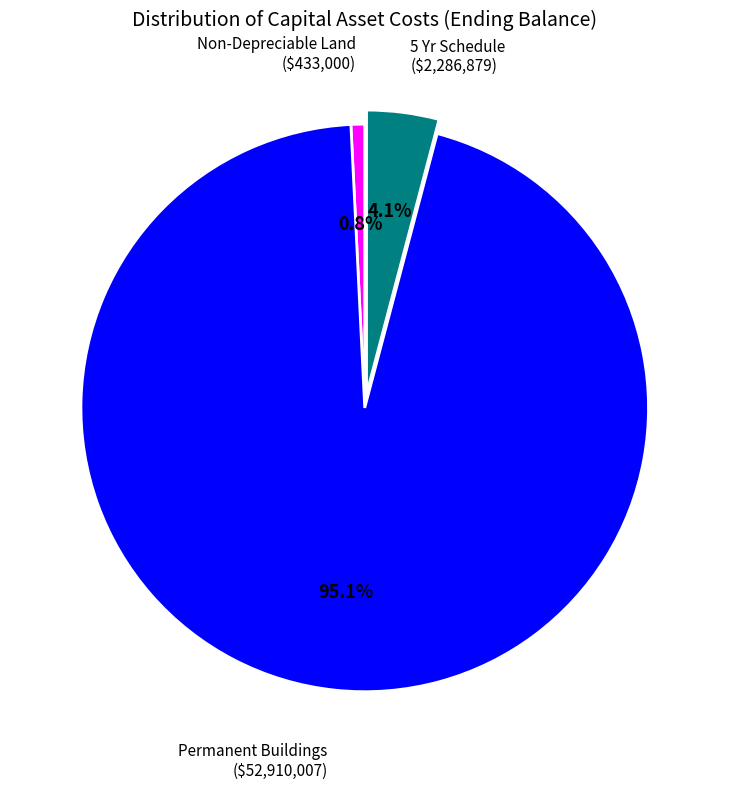

How many slices are in this pie chart?

3